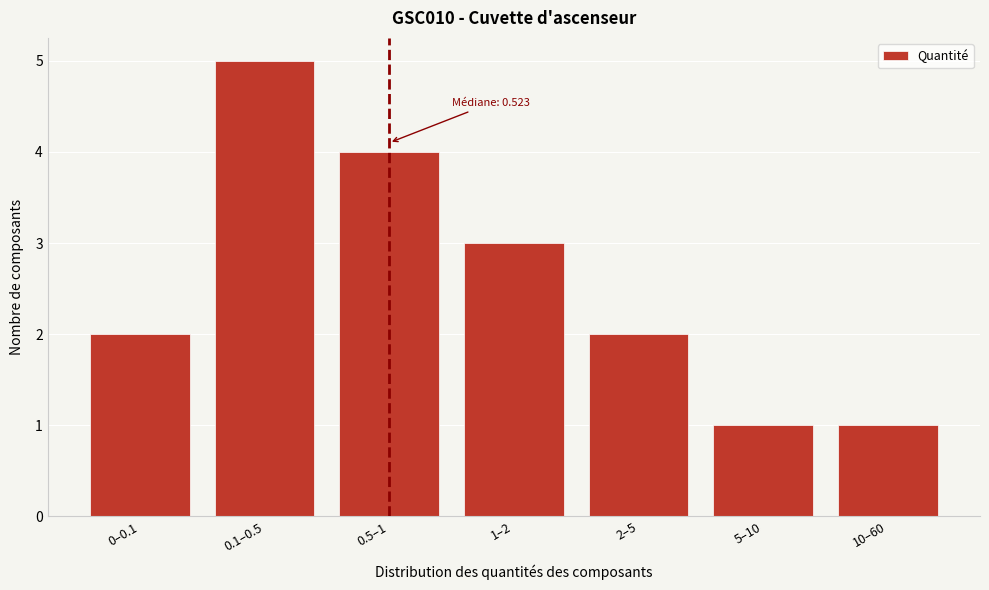

Reading right to left, what are all the values shown in this chart?

10–60=1	5–10=1	2–5=2	1–2=3	0.5–1=4	0.1–0.5=5	0–0.1=2